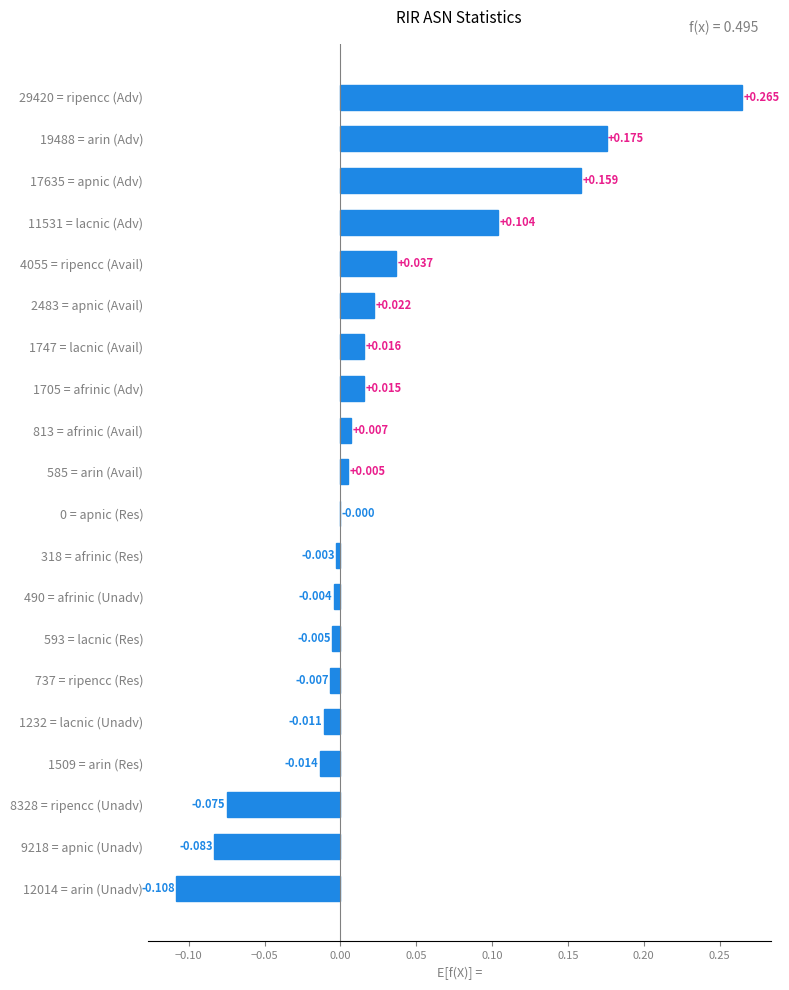

How many data points does each series have?

20